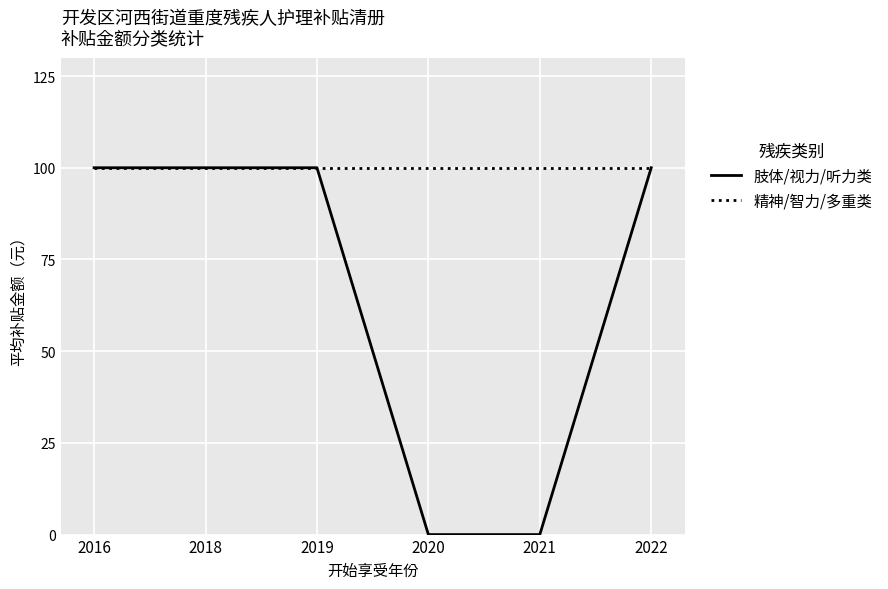

The 肢体/视力/听力类 series shows 0 at 2021. True or false?

True